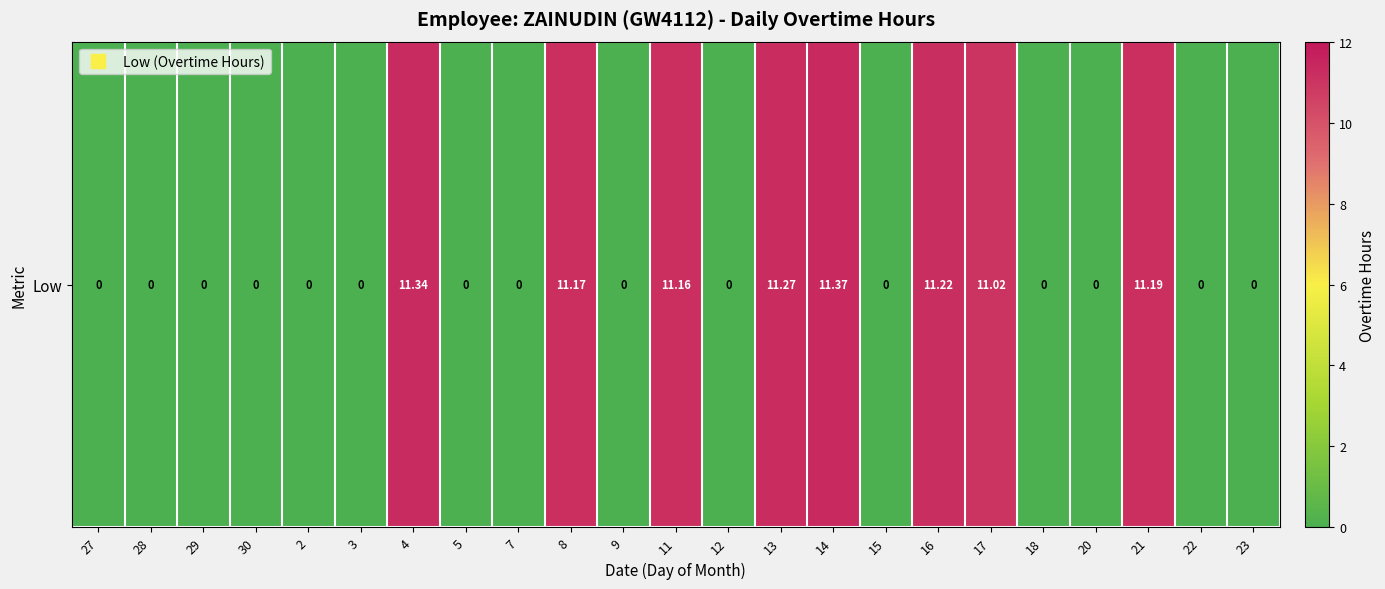

What is the difference between the values at 21 and 2?

11.2